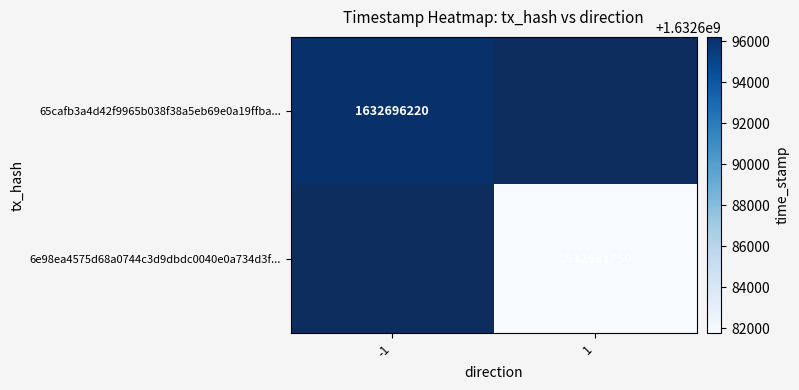

The value of 65cafb3a4d42f9965b038f38a5eb69e0a19ffba... at -1 is 2530787860. True or false?

False